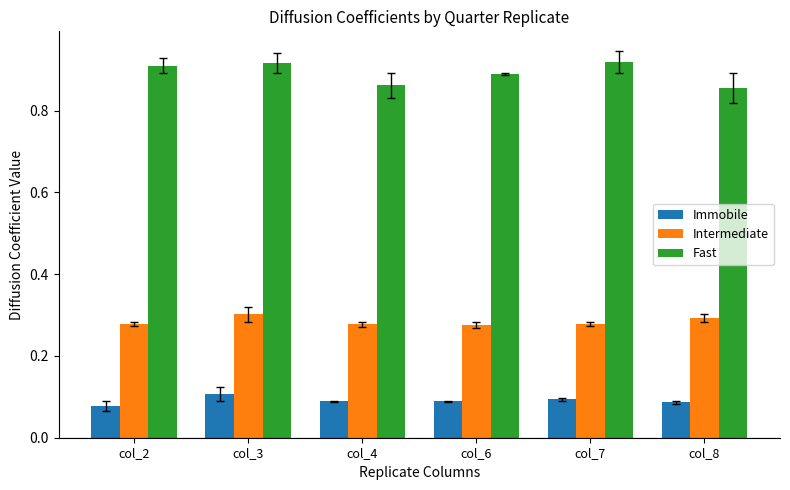

How many distinct data groups are displayed?

3